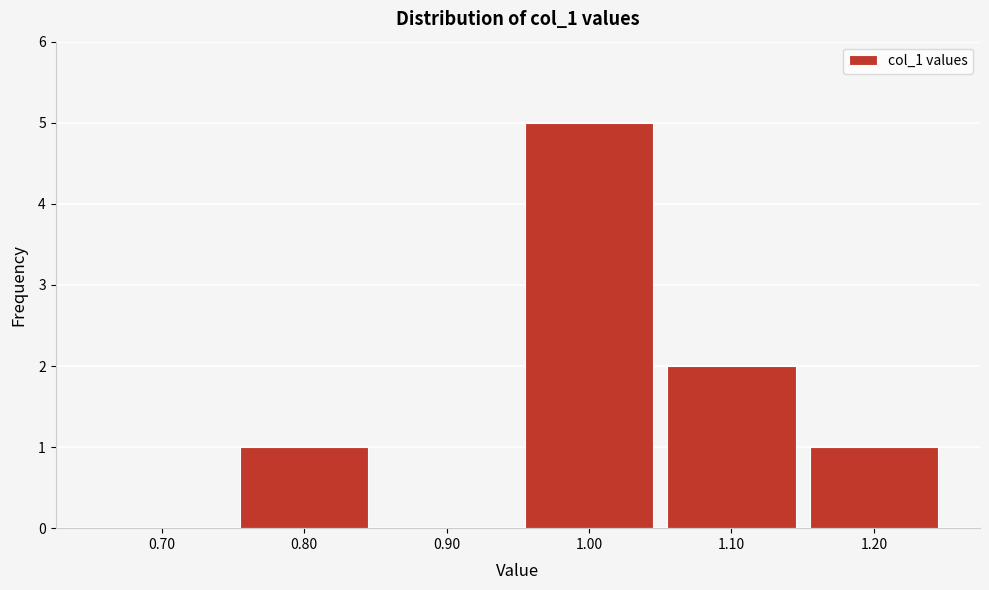

Reading left to right, what are all the values shown in this chart?

0.70=0	0.80=1	0.90=0	1.00=5	1.10=2	1.20=1